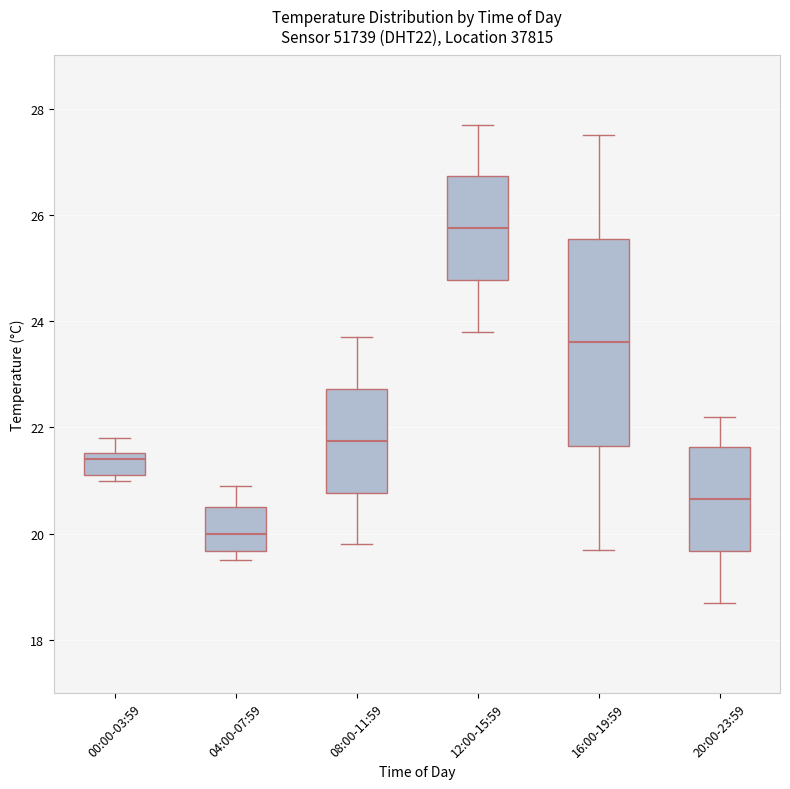

Reading left to right, read every box against the y-axis: the position of its median line, the range the box covers, and the ends of its whiskers. The values are not printed on the chart, so give them approximately, as read against the axis.

00:00-03:59: median 21.4, box 21.2 to 21.6, whiskers 21.0 to 21.8
04:00-07:59: median 20.0, box 19.6 to 20.6, whiskers 19.6 (just below the box's lower edge) to 21.0
08:00-11:59: median 21.8, box 20.8 to 22.8, whiskers 19.8 to 23.8
12:00-15:59: median 25.8, box 24.8 to 26.8, whiskers 23.8 to 27.8
16:00-19:59: median 23.6, box 21.6 to 25.6, whiskers 19.8 to 27.6
20:00-23:59: median 20.6, box 19.6 to 21.6, whiskers 18.8 to 22.2